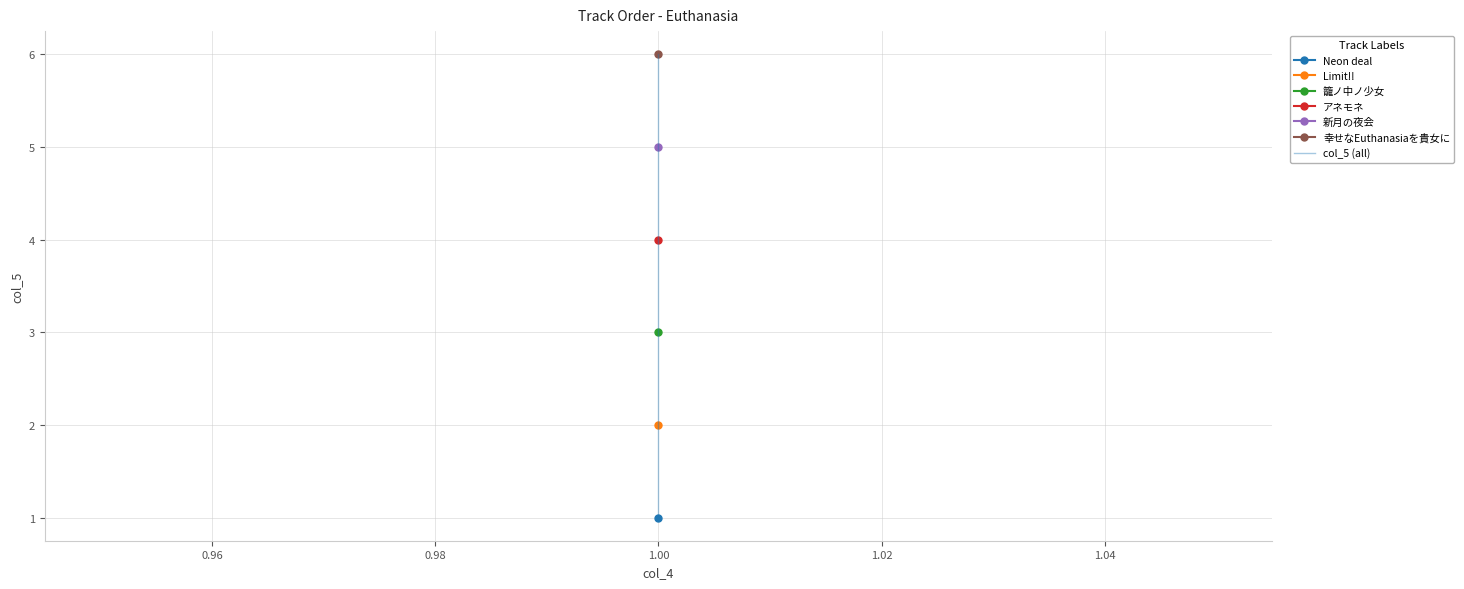

Count the number of values greater than 4.

2